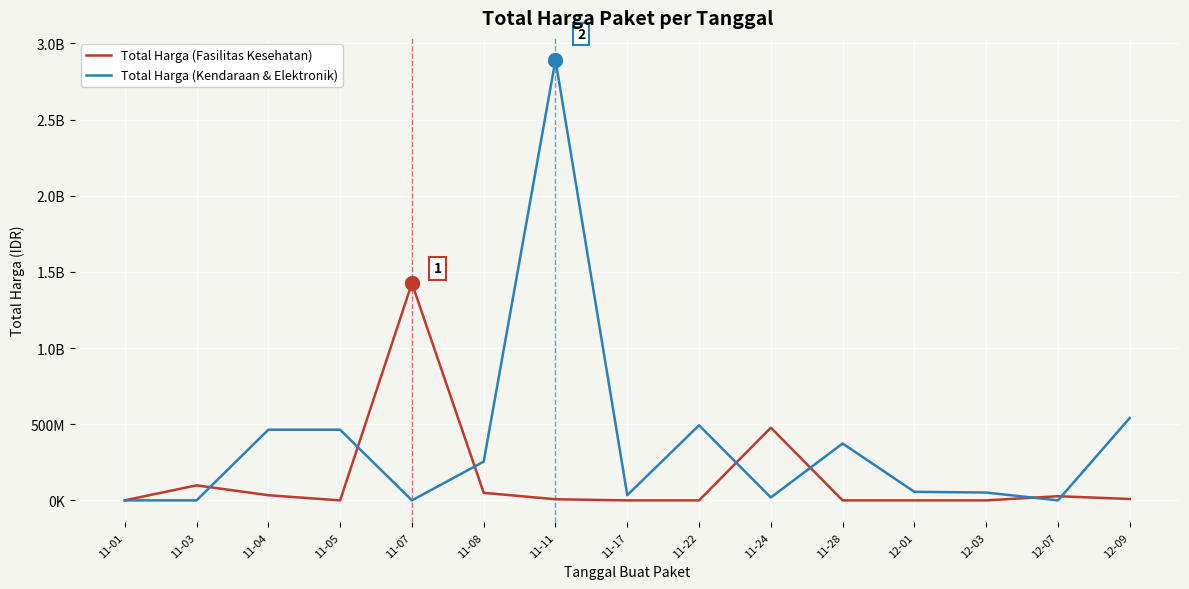

Rank the series by their average value, from highest to lowest.

Total Harga (Kendaraan & Elektronik), Total Harga (Fasilitas Kesehatan)